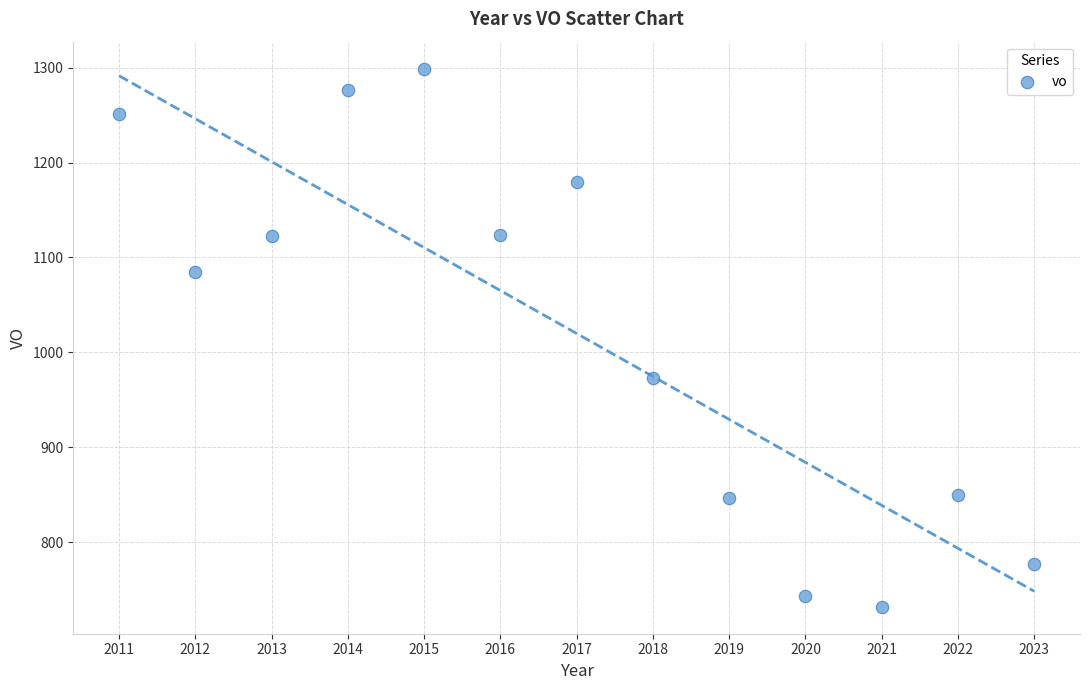

What is the range of X values (max minus min)?

12